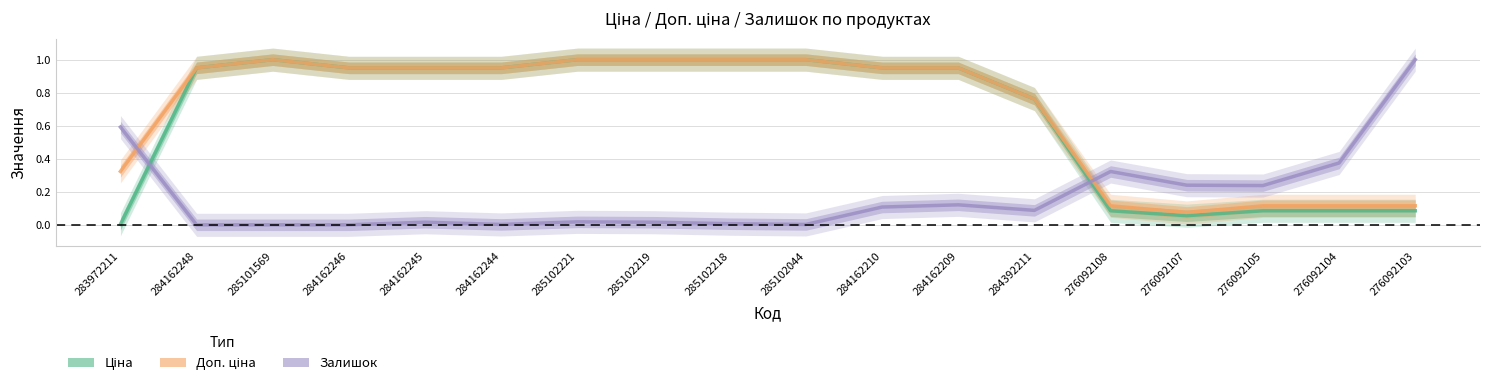

Which label corresponds to the largest value in the chart?

285101569